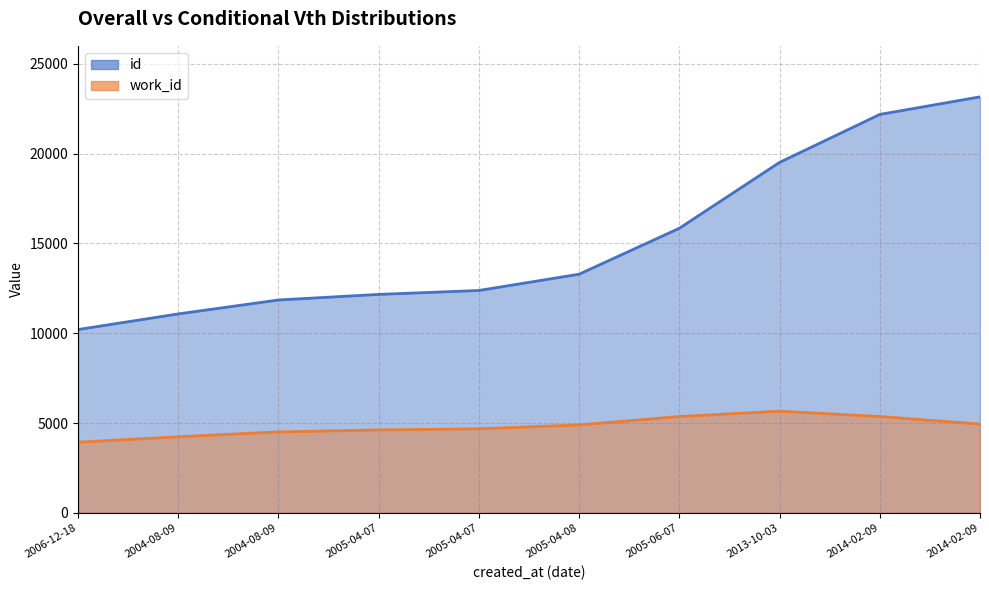

Does the chart display data point markers on the line(s)?

No